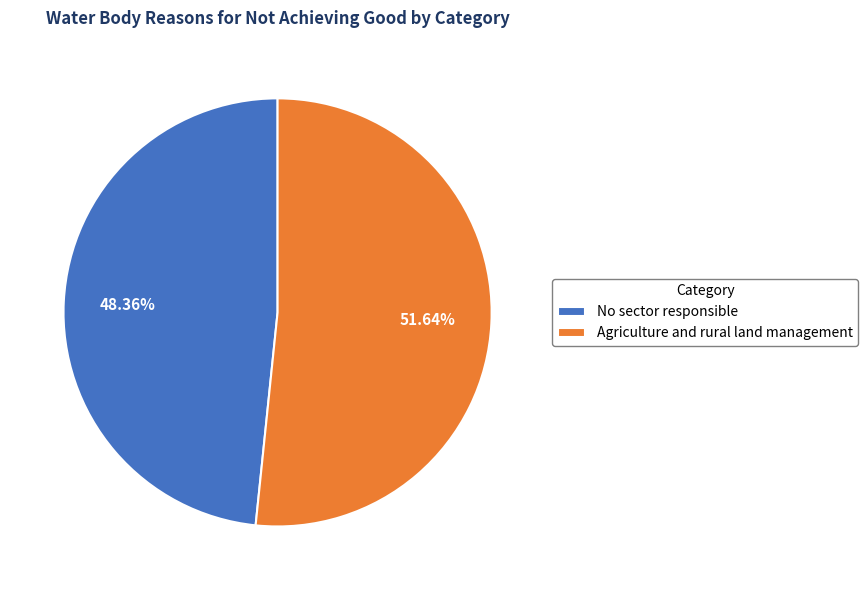

Do No sector responsible and Agriculture and rural land management together represent more than half of the pie?

Yes